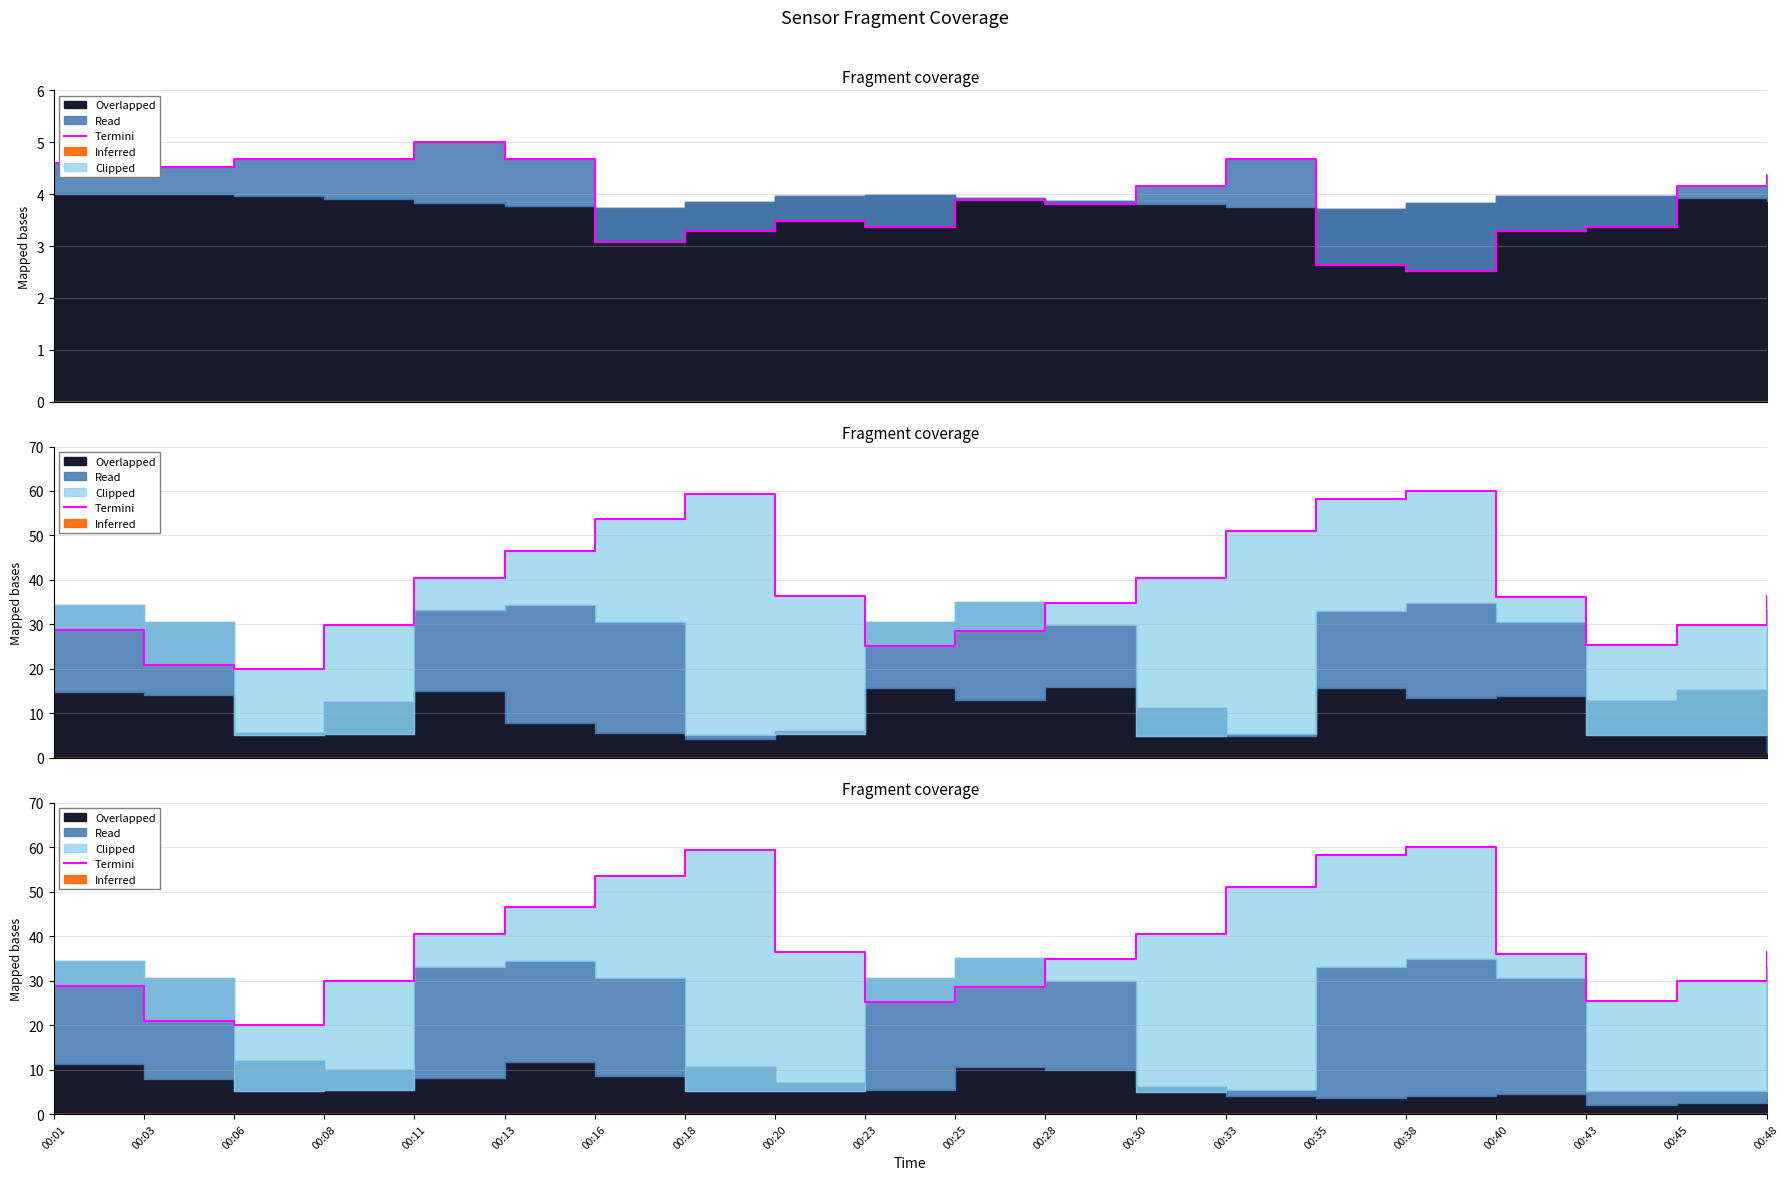

What is the value of the 14th point from the left?

51.0